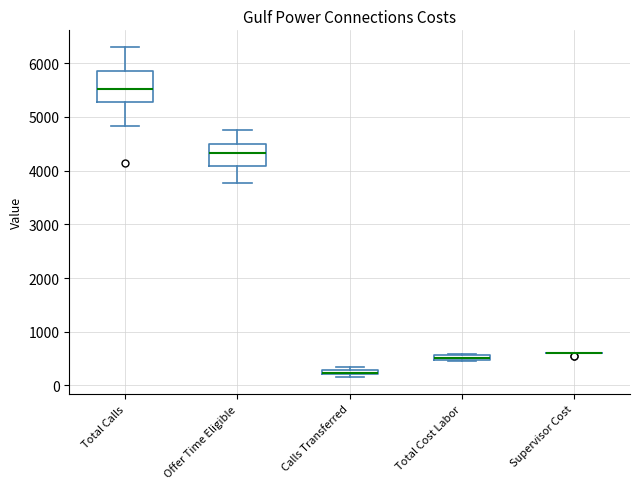

Which box is the tallest, from its lower edge to its upper edge?

Total Calls